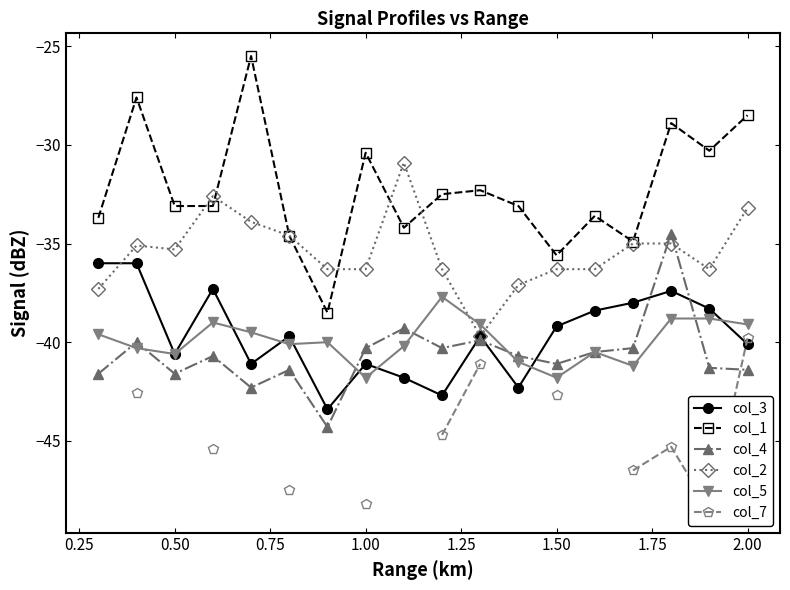

Does the chart display data point markers on the line(s)?

Yes